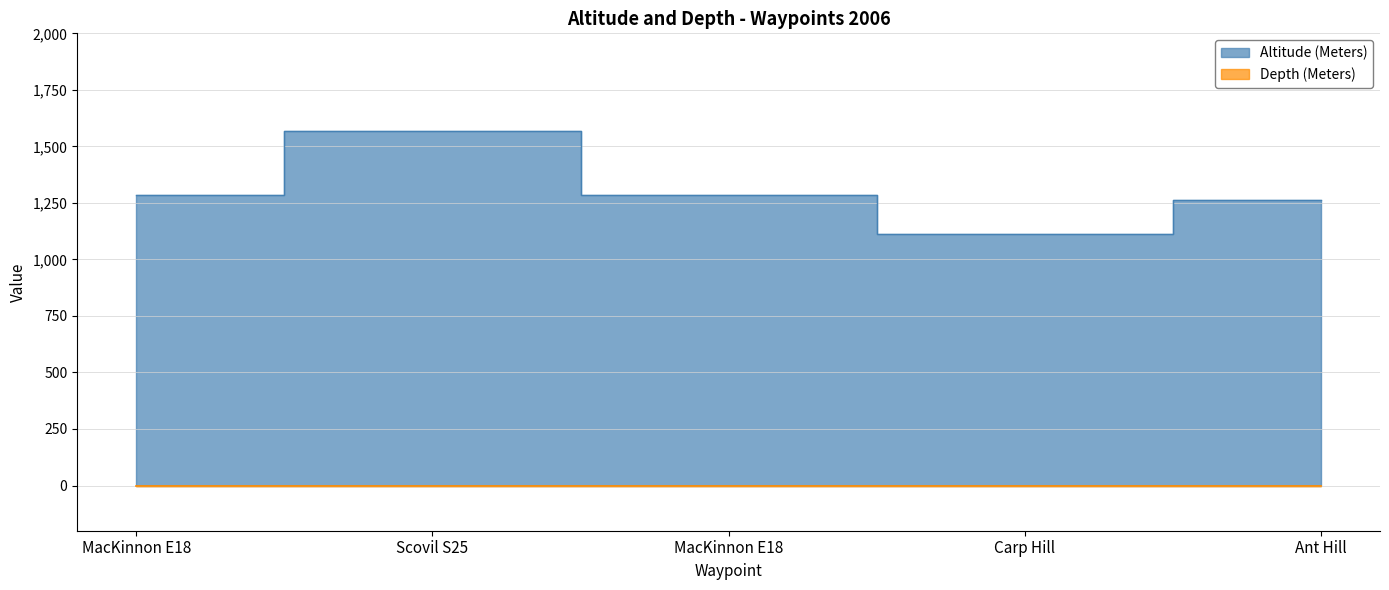

Where is the data nearest to the value 1341?

MacKinnon E18